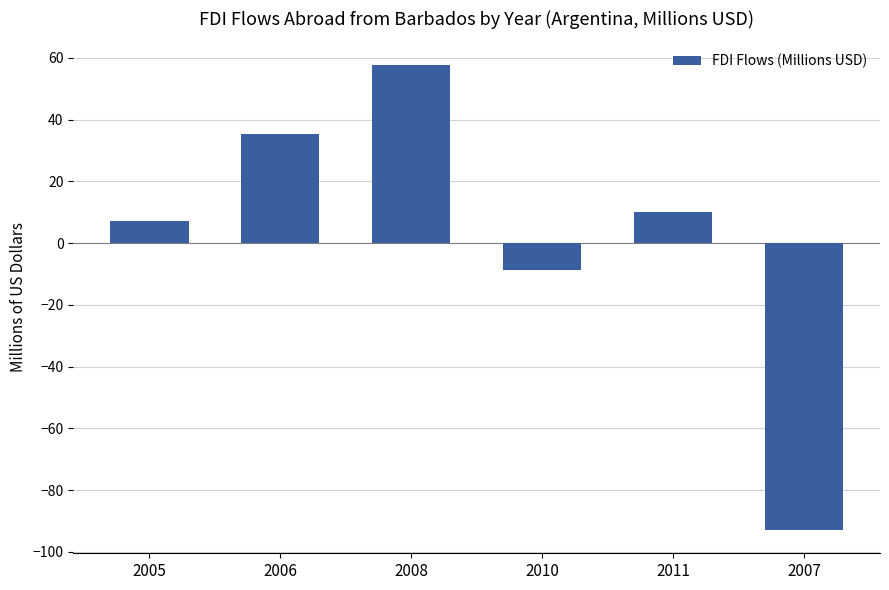

List the labels in order of value, largest first.

2008, 2006, 2011, 2005, 2010, 2007